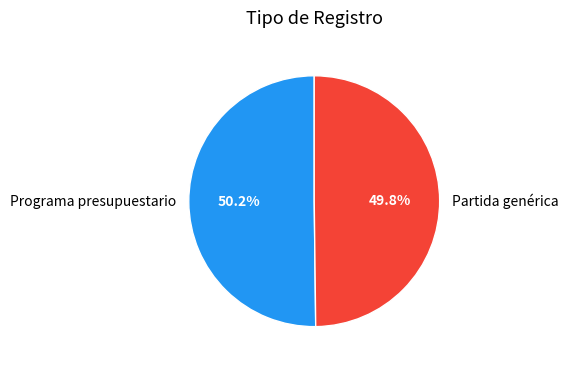

How much of the chart is everything except Programa presupuestario?

49.8%